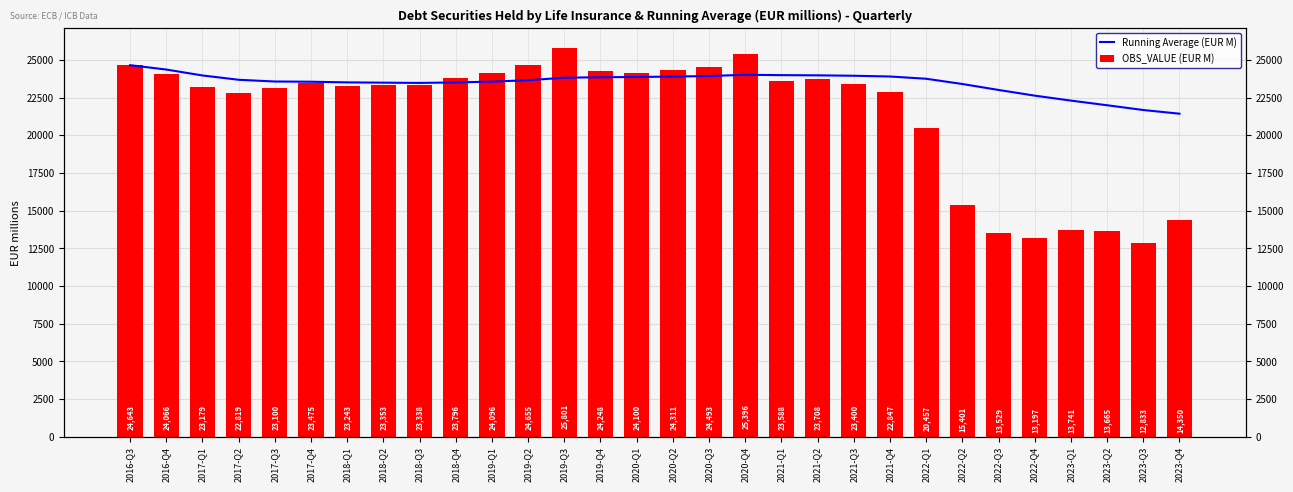

What is the minimum value shown in the chart?

12832.8